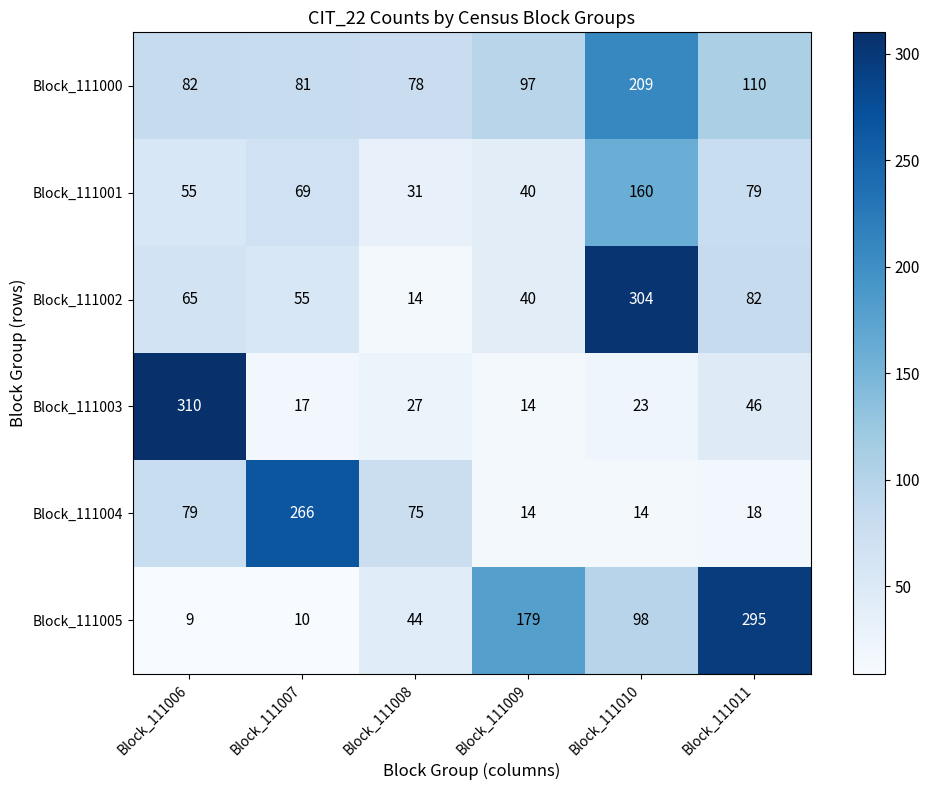

Which series has the largest total across all categories?

Block_111000